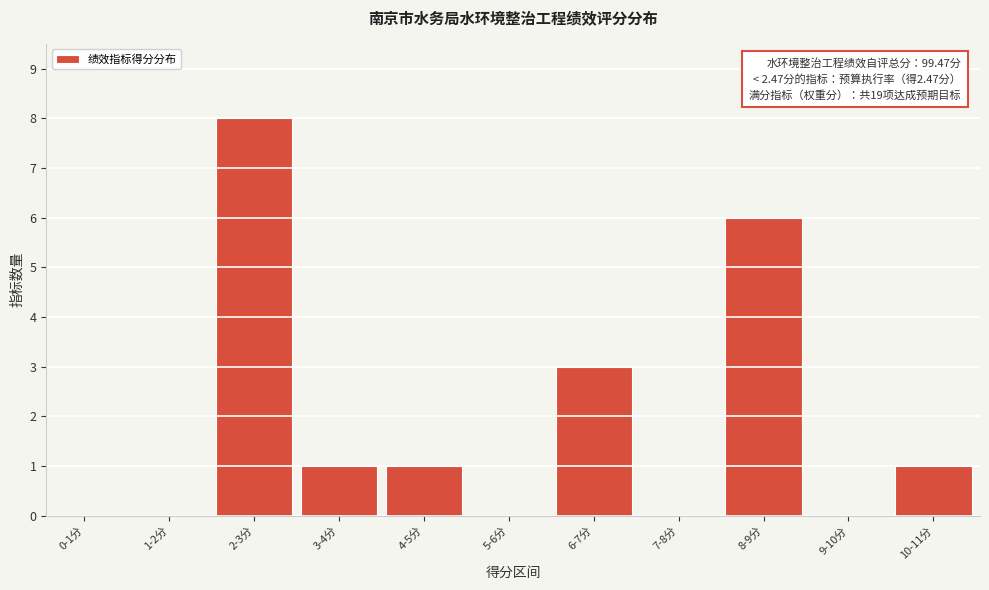

Reading left to right, extract all data points from this chart.

0-1分=0	1-2分=0	2-3分=8	3-4分=1	4-5分=1	5-6分=0	6-7分=3	7-8分=0	8-9分=6	9-10分=0	10-11分=1